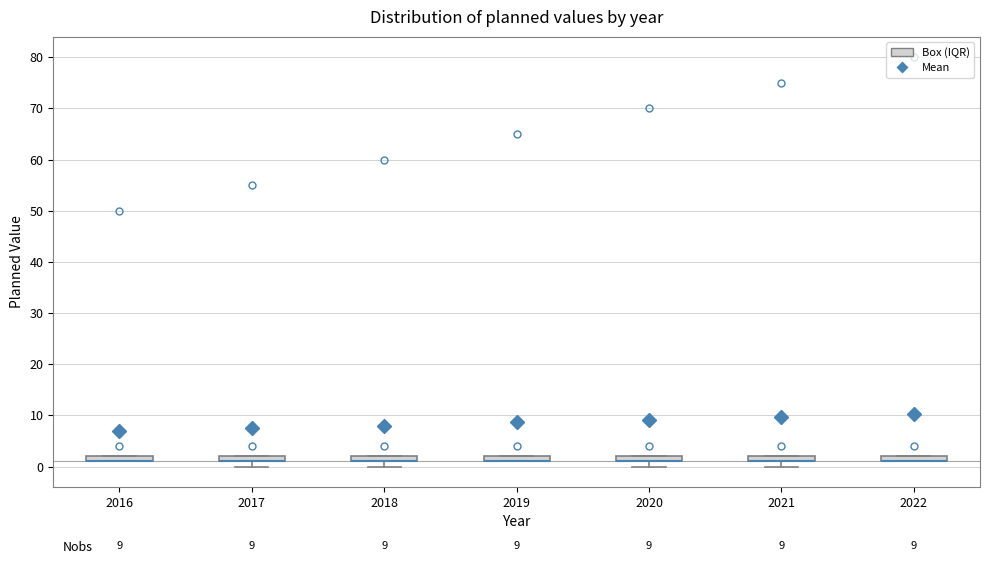

Where is the lower edge of the box at x = 2019 on the y-axis? The values are not printed on the chart, so give them approximately, as read against the axis.

1